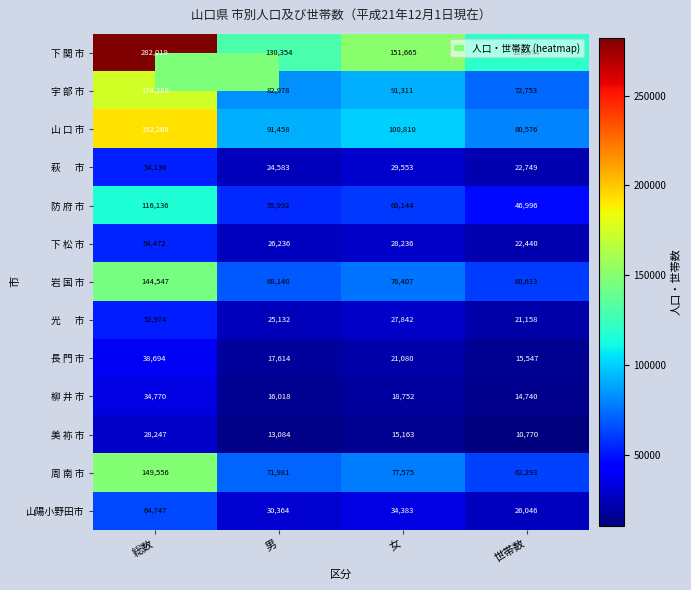

At which category is the sum across all series the highest?

総数